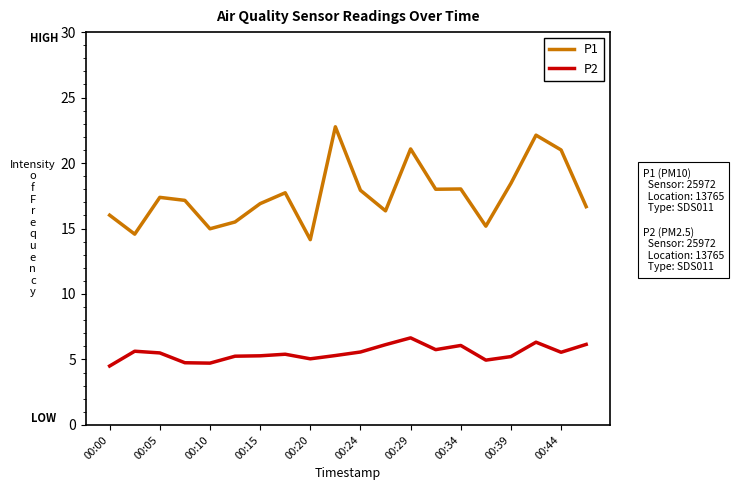

Which series has the largest total across all categories?

P1